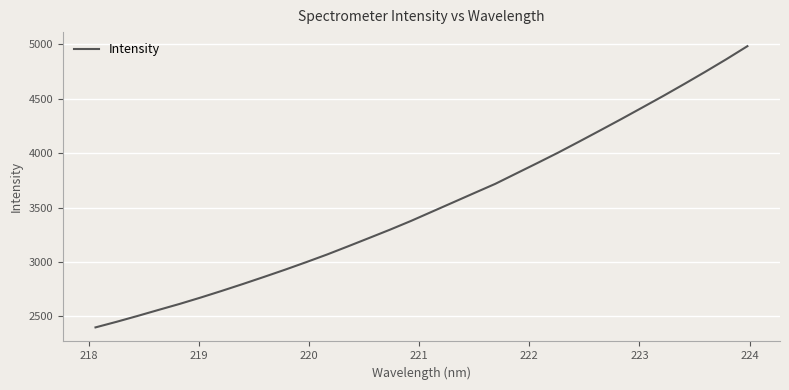

What is the maximum value shown in the chart?

4983.0